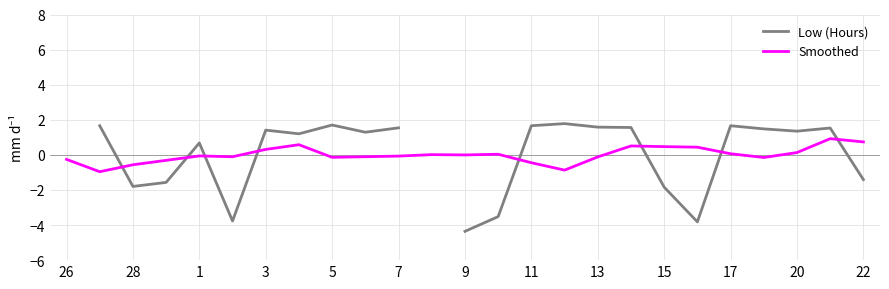

What are all the series names shown in the legend?

Low (Hours), Smoothed